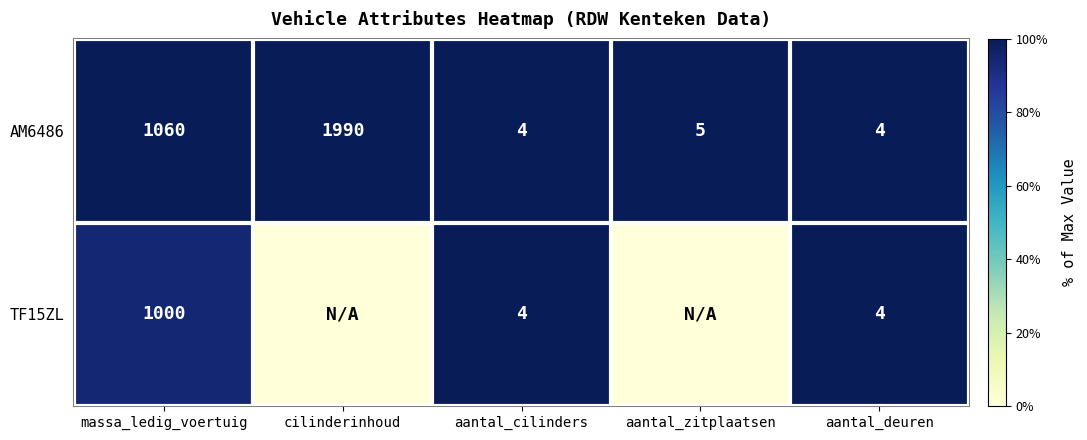

The TF15ZL series shows 1.0 at aantal_deuren. True or false?

True